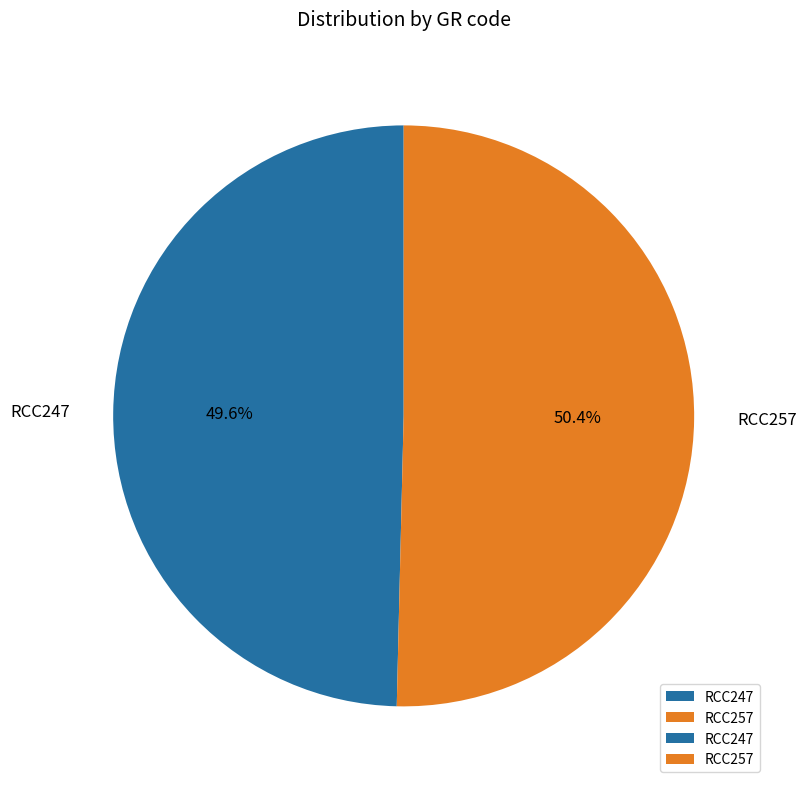

To the nearest percent, what is the difference between the largest and smallest slice percentages?

1%